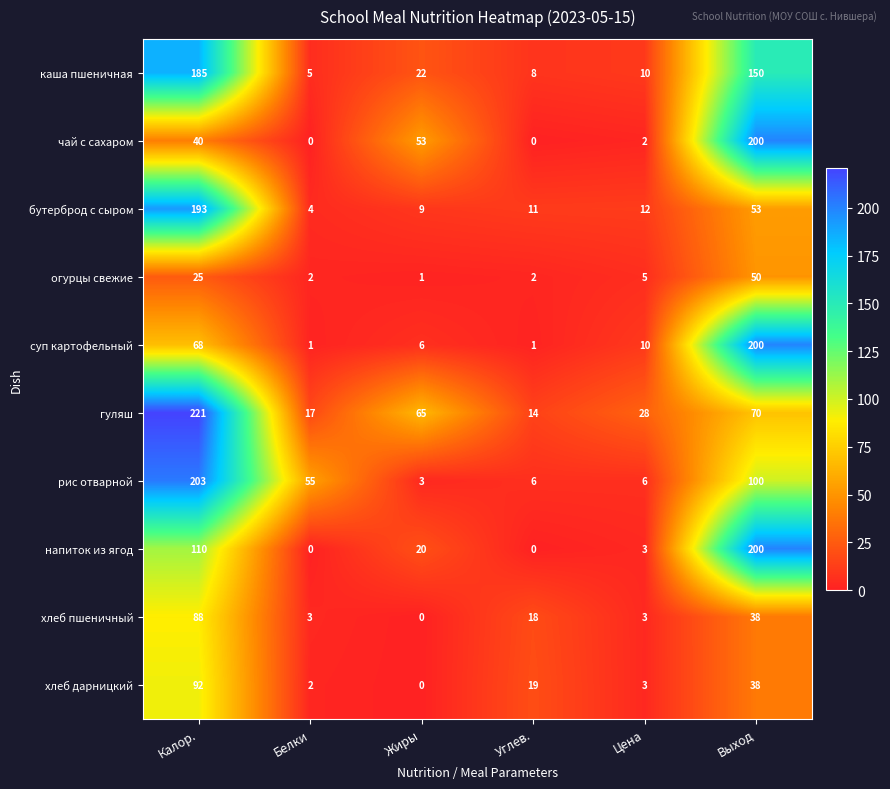

How many data points in бутерброд с сыром are less than 12?

3